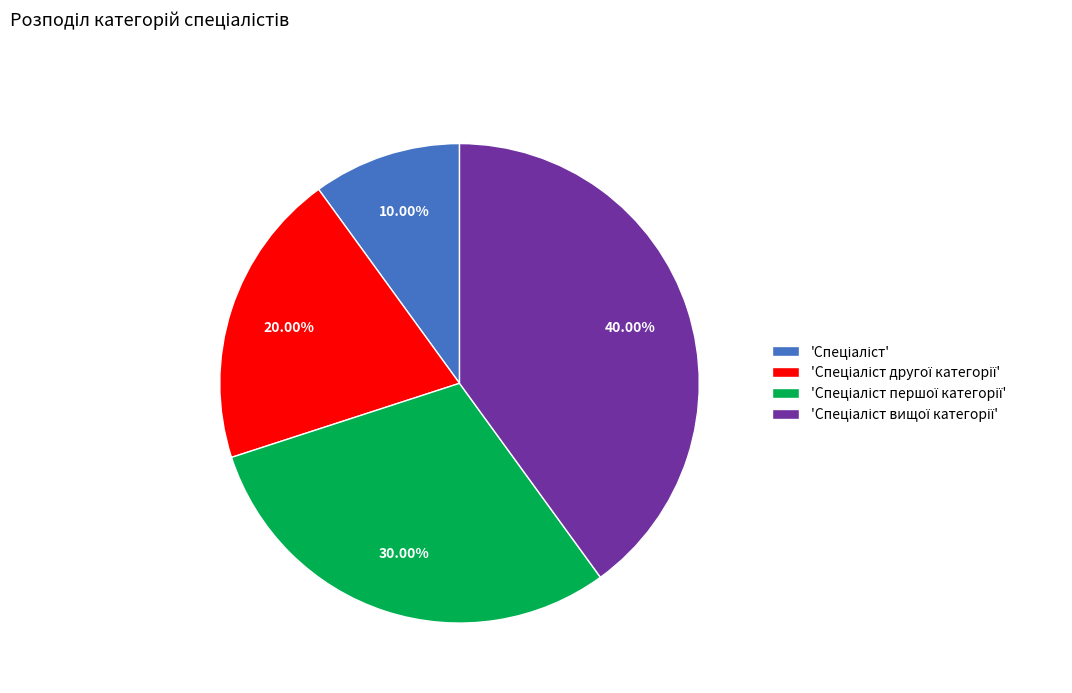

How many slices are in this pie chart?

4